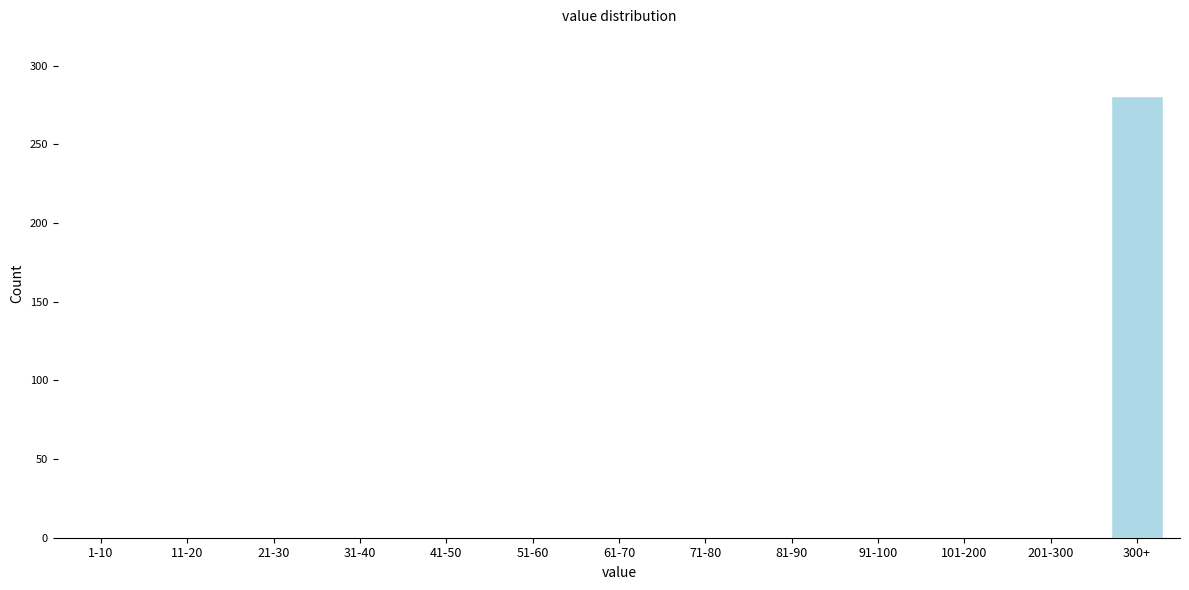

Reading left to right, list all the values displayed in this chart.

1-10=0	11-20=0	21-30=0	31-40=0	41-50=0	51-60=0	61-70=0	71-80=0	81-90=0	91-100=0	101-200=0	201-300=0	300+=281